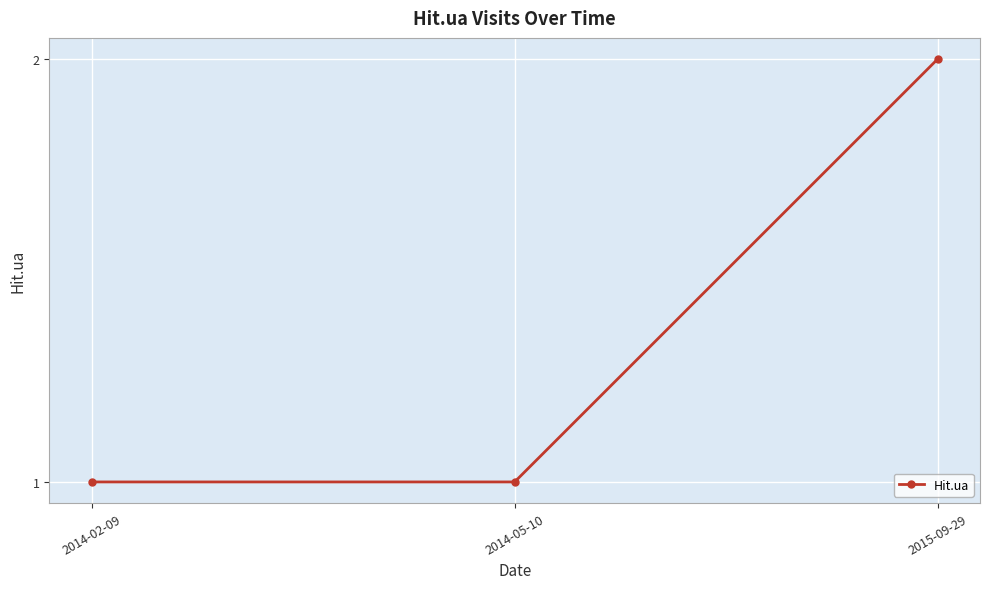

What is the minimum value shown in the chart?

1